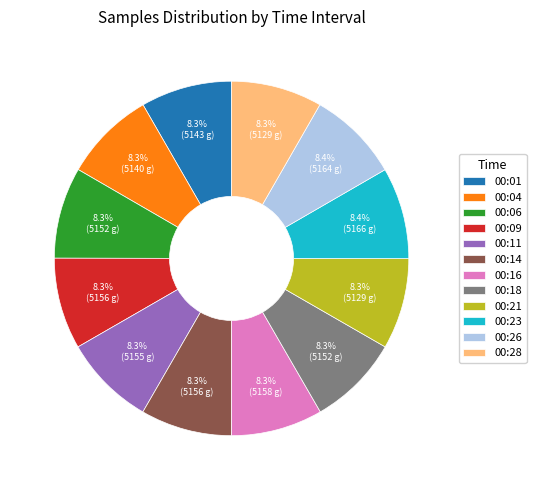

The 00:01 slice represents 8% of the pie. True or false?

True